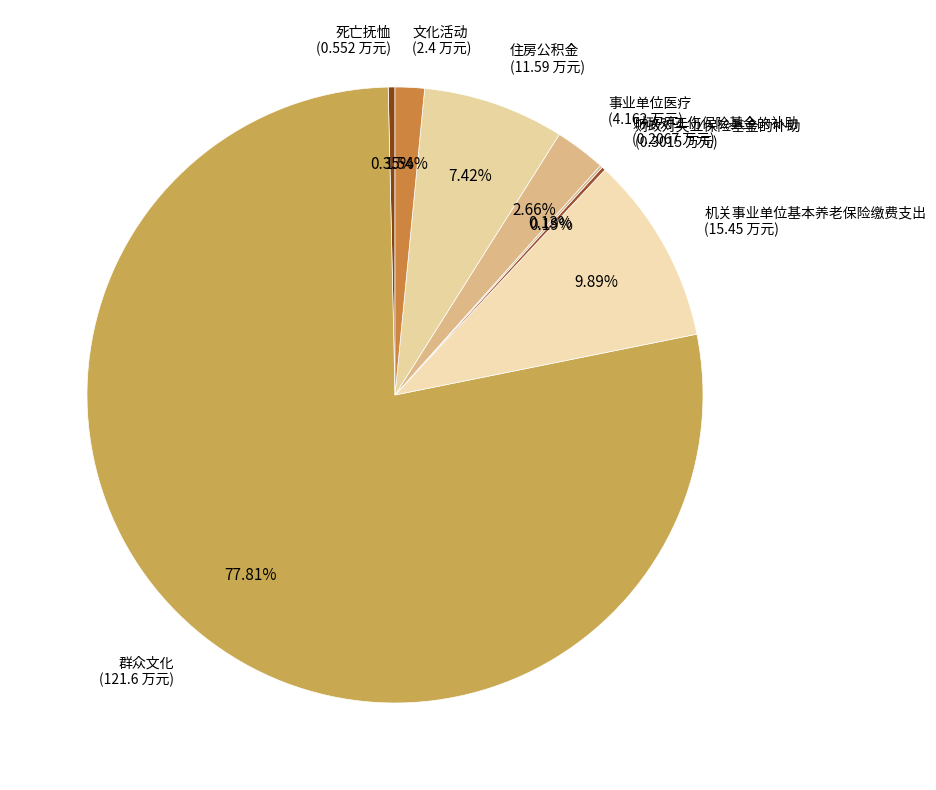

Which category has the biggest portion of the pie?

群众文化